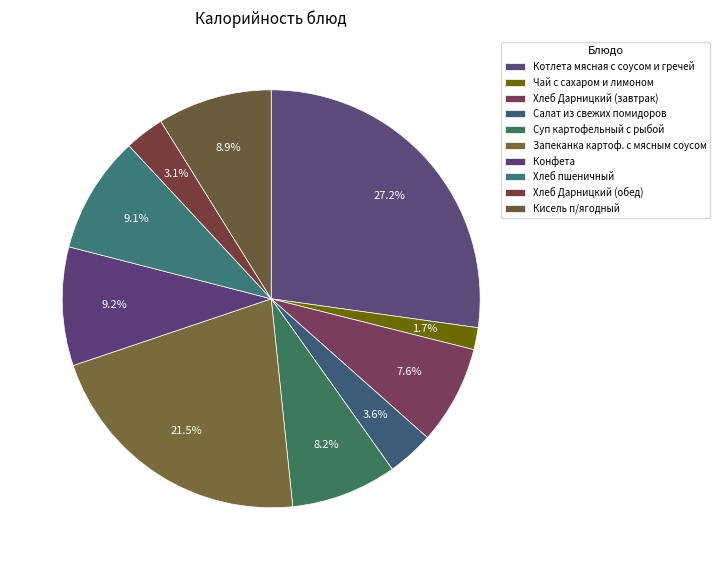

Which has a higher value, Кисель п/ягодный or Салат из свежих помидоров?

Кисель п/ягодный